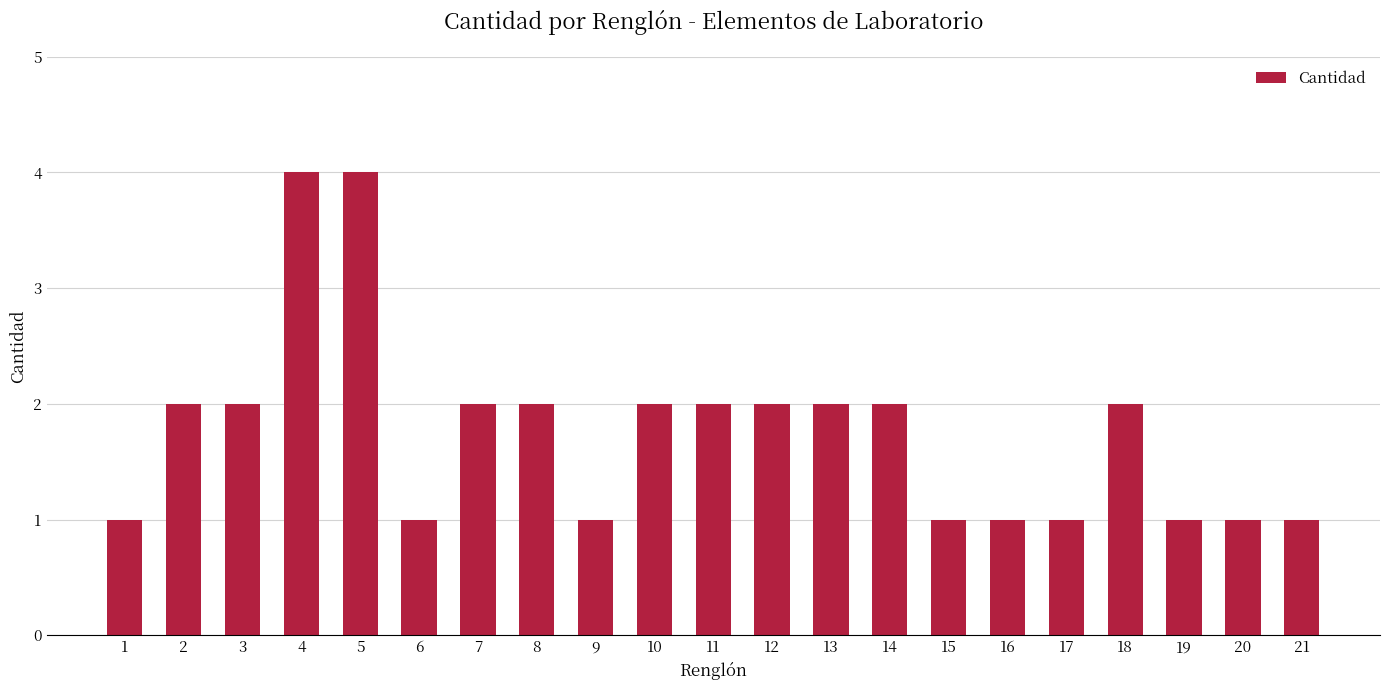

What is the greatest value displayed?

4